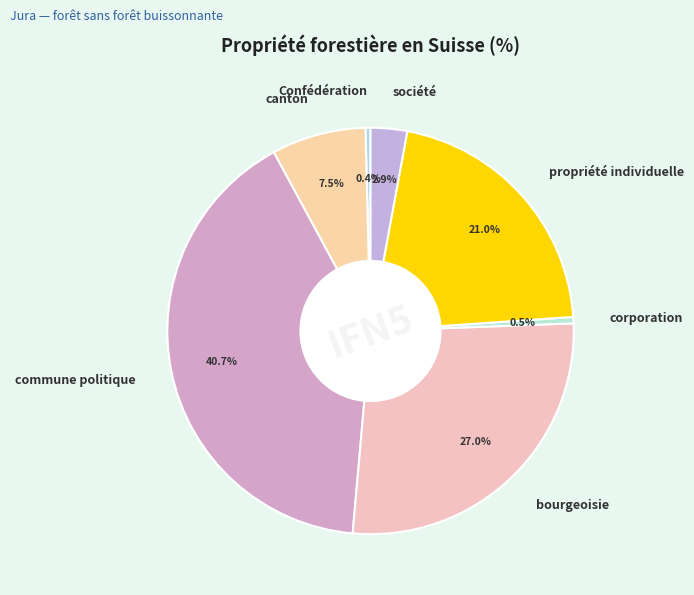

How many slices are in this pie chart?

7